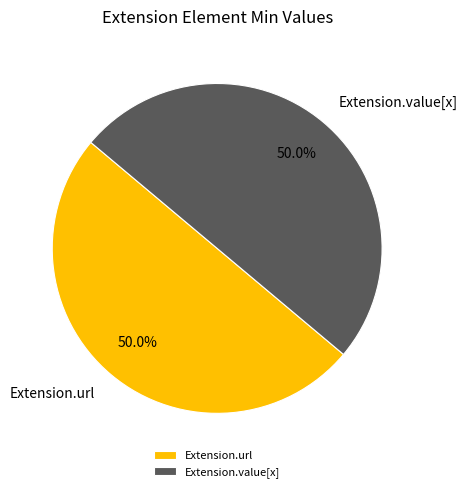

What percentage is NOT represented by Extension.value[x]?

50.0%